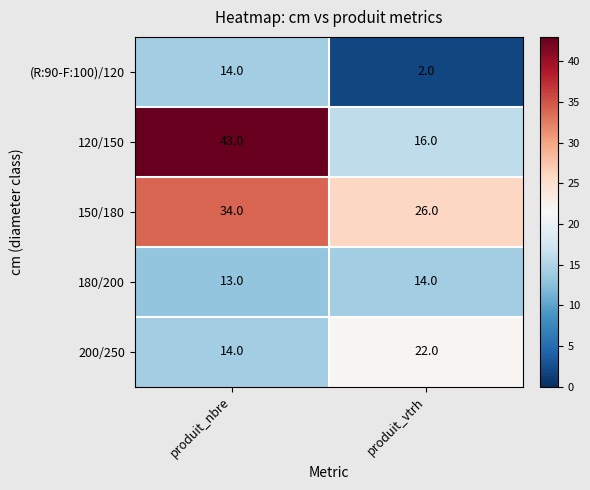

List the labels in order of 200/250 value, largest first.

produit_vtrh, produit_nbre